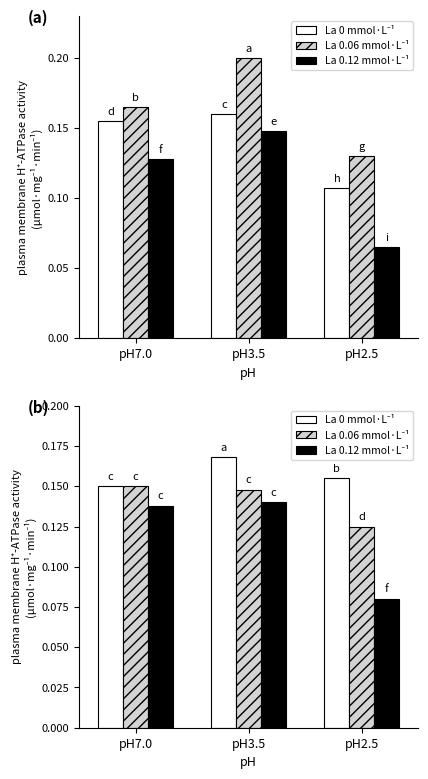

Between pH3.5 and pH2.5, which series saw the biggest shift?

La 0.12 mmol·L⁻¹